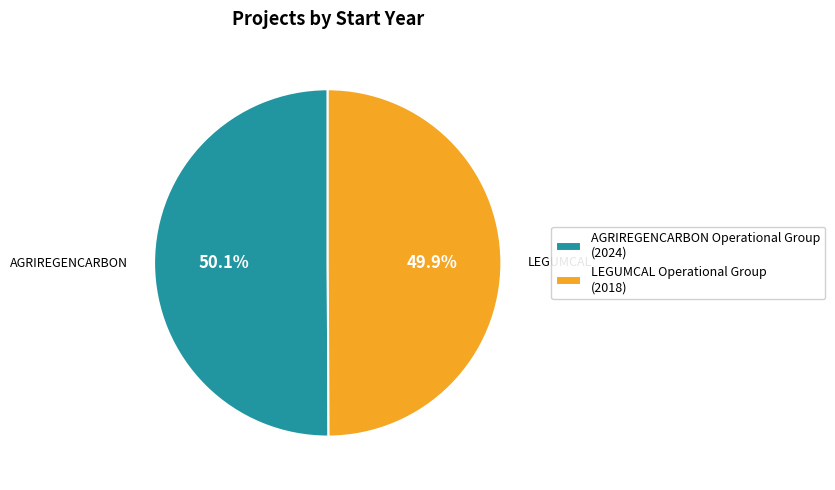

Combined, what portion of the pie is AGRIREGENCARBON Operational Group and LEGUMCAL Operational Group?

100.0%